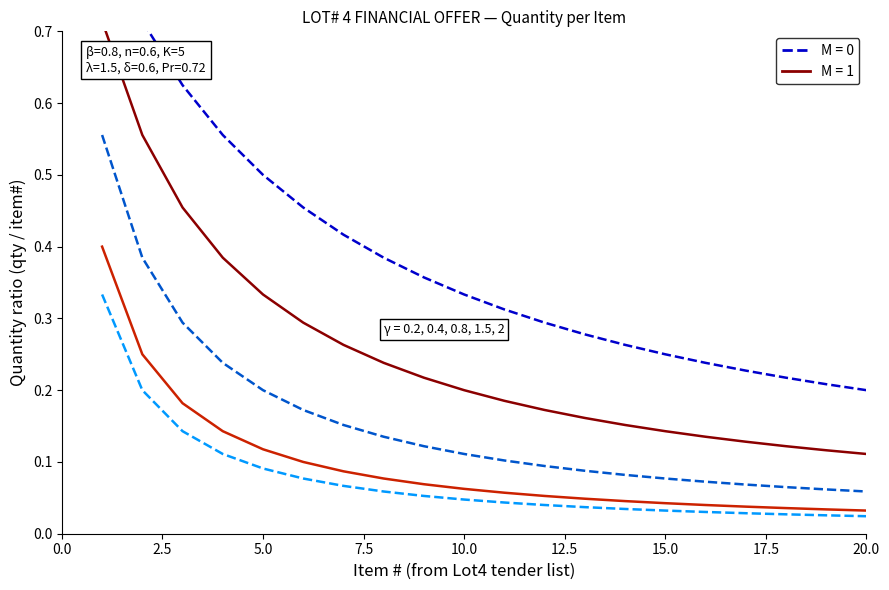

Reading left to right, extract all data points from this chart.

Lot4 M=0 γ≈0.2: 0.8	0.7	0.6	0.6	0.5	0.5	0.4	0.4	0.4	0.3	0.3	0.3	0.3	0.3	0.2	0.2	0.2	0.2	0.2	0.2
Lot4 M=0 γ≈0.8: 0.6	0.4	0.3	0.2	0.2	0.2	0.2	0.1	0.1	0.1	0.1	0.1	0.1	0.1	0.1	0.1	0.1	0.1	0.1	0.1
Lot4 M=0 γ≈2.0: 0.3	0.2	0.1	0.1	0.1	0.1	0.1	0.1	0.1	0.0	0.0	0.0	0.0	0.0	0.0	0.0	0.0	0.0	0.0	0.0
Lot4 M=1 γ≈0.4: 0.7	0.6	0.5	0.4	0.3	0.3	0.3	0.2	0.2	0.2	0.2	0.2	0.2	0.2	0.1	0.1	0.1	0.1	0.1	0.1
Lot4 M=1 γ≈1.5: 0.4	0.2	0.2	0.1	0.1	0.1	0.1	0.1	0.1	0.1	0.1	0.1	0.0	0.0	0.0	0.0	0.0	0.0	0.0	0.0